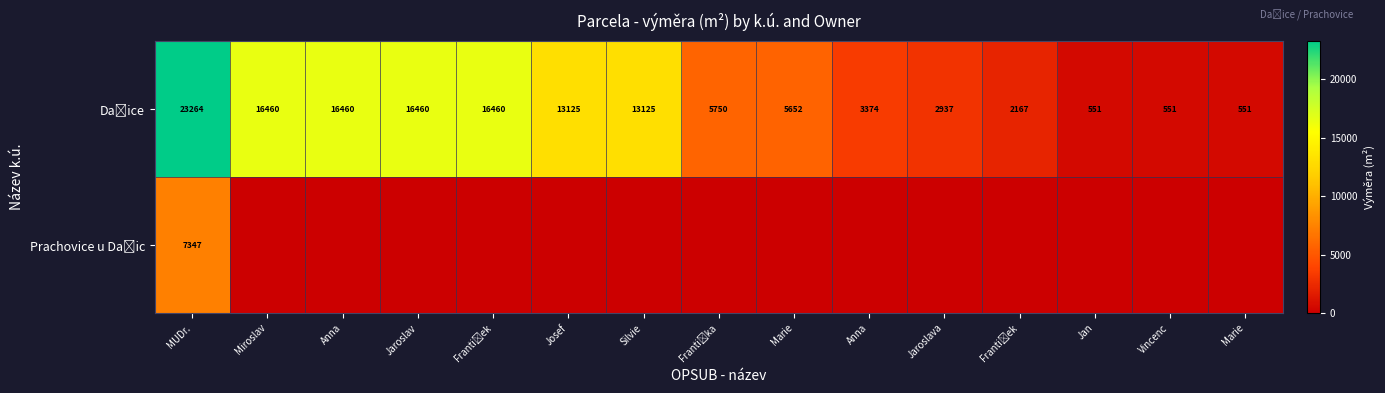

How many values in the row_0 series are below 5750?

7